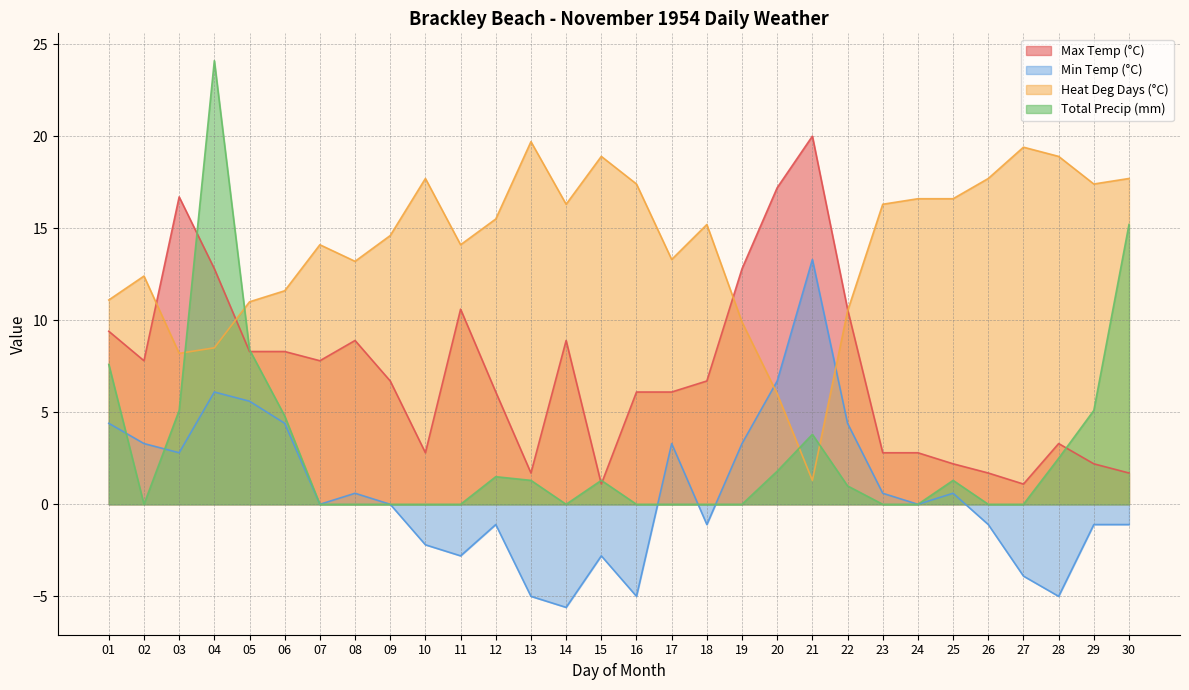

True or false: Total Precip (mm) and Heat Deg Days (°C) intersect in this chart.

True